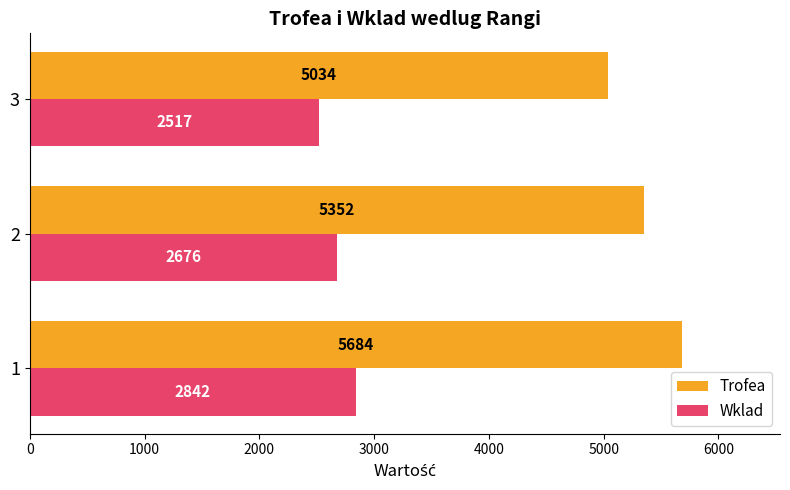

How many series are shown in this chart?

2